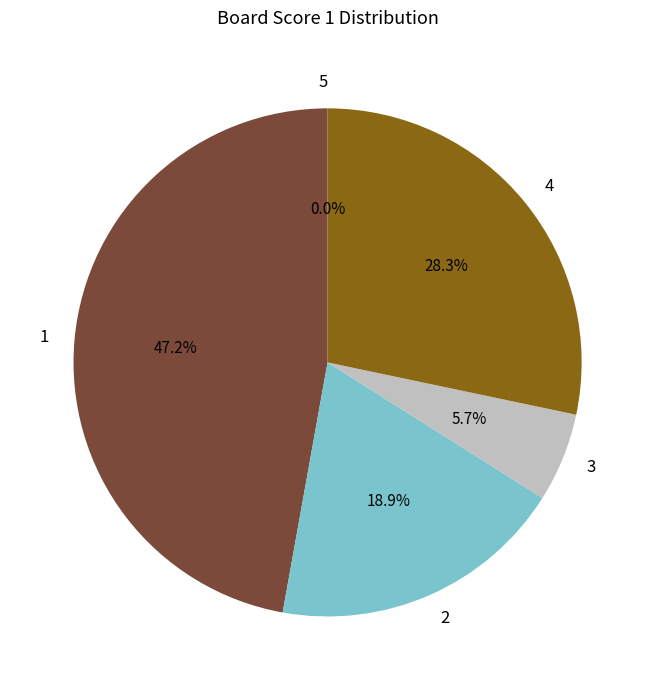

Which has a higher value, 3 or 1?

1